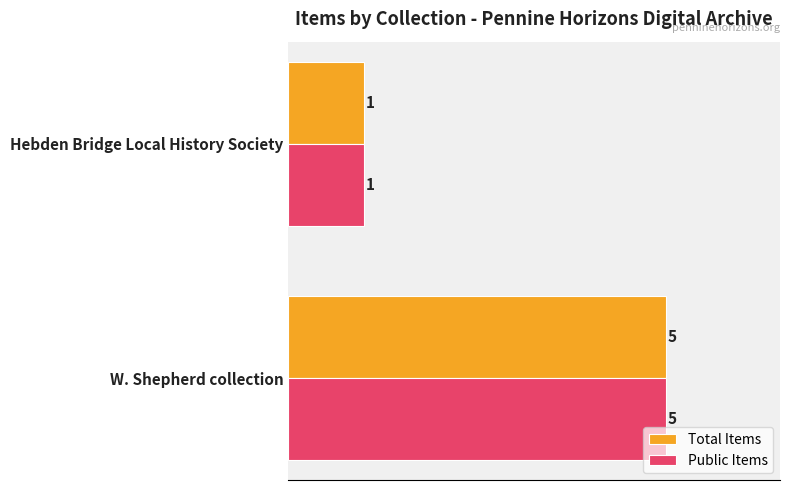

At which category is the sum across all series the highest?

W. Shepherd collection